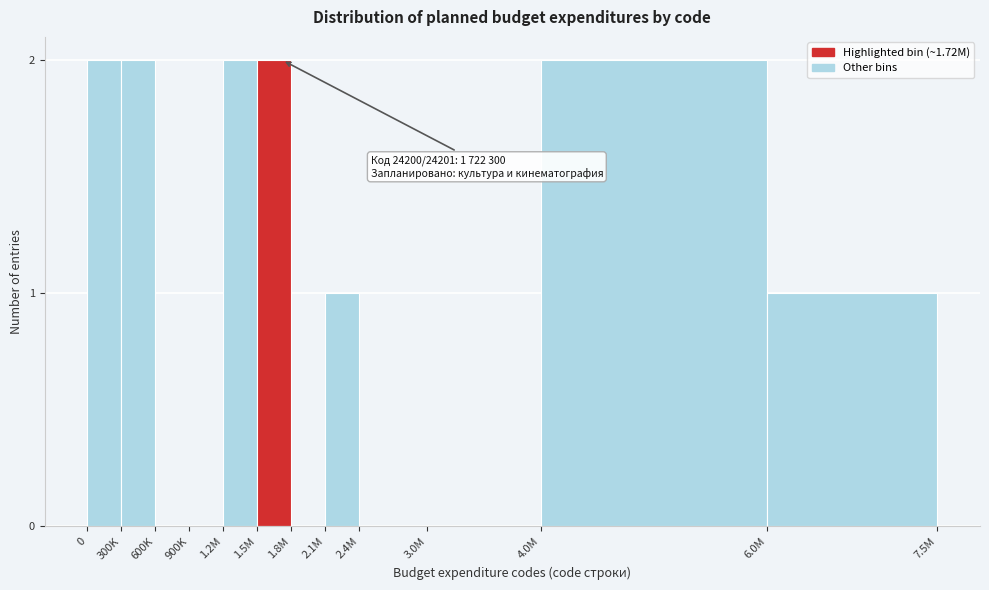

Reading right to left, extract all data points from this chart.

6.0M=1	4.0M=2	3.0M=0	2.4M=0	2.1M=1	1.8M=0	1.5M=2	1.2M=2	900K=0	600K=0	300K=2	0=2